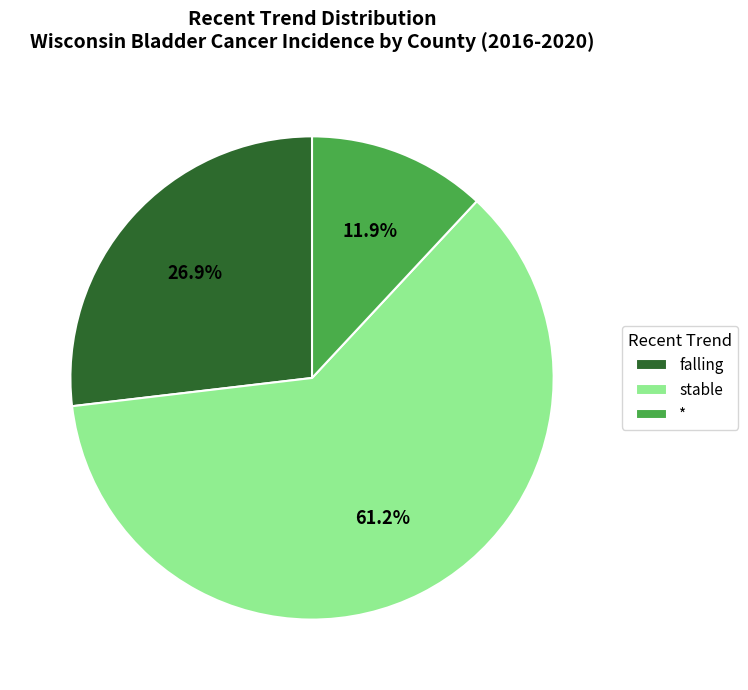

Is it true that * is 1% of the pie?

False